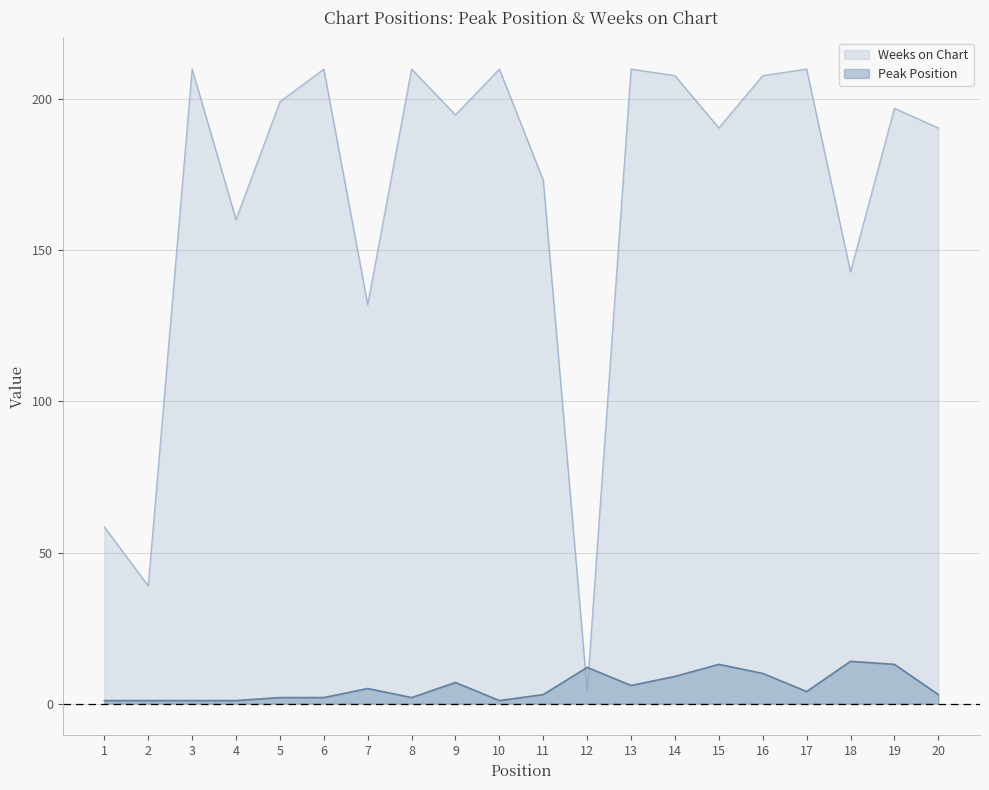

What value does the Peak Position series have at 10?

1.0